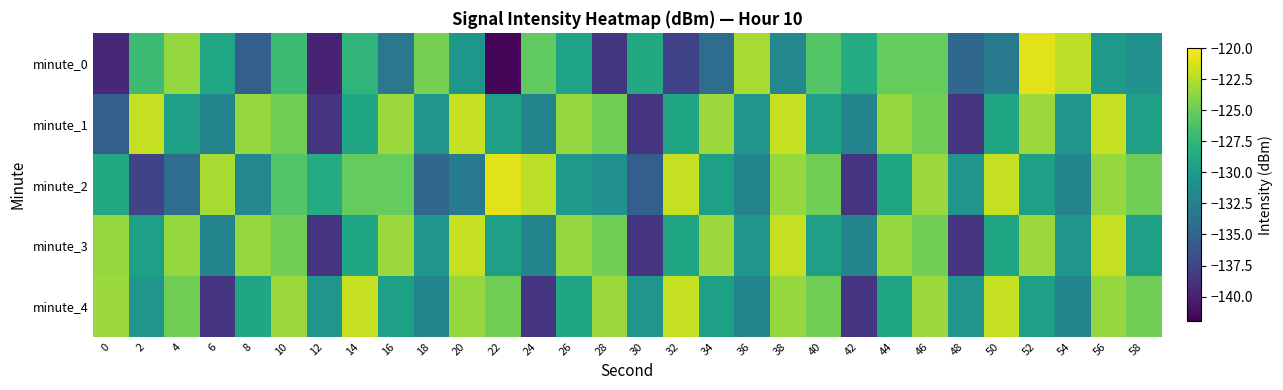

At which category is the sum across all series the highest?

56